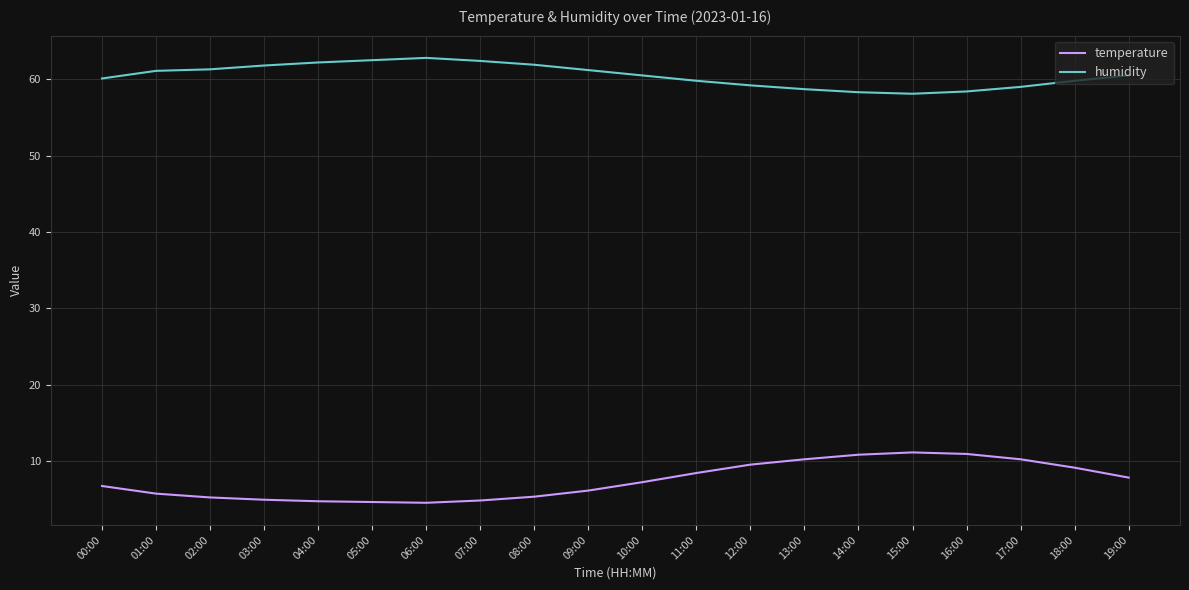

True or false: humidity and temperature intersect in this chart.

False